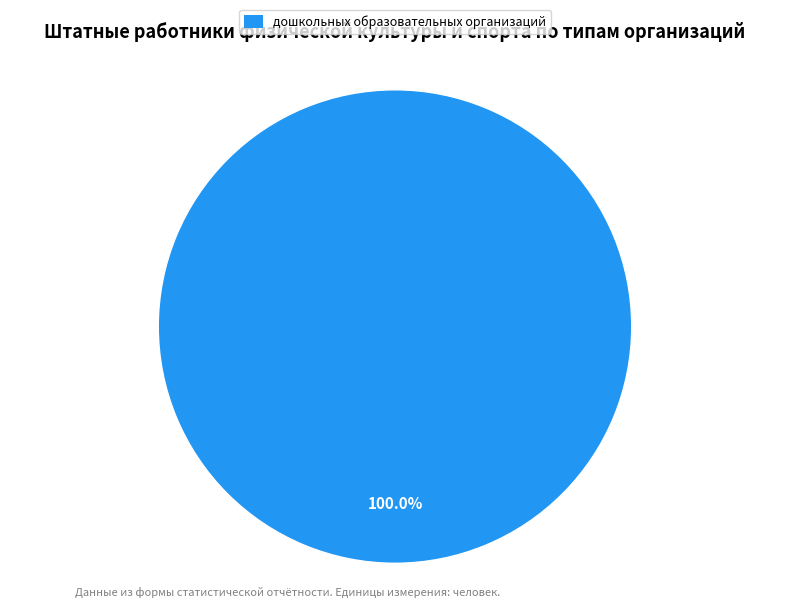

Is there any slice that represents more than half of the pie?

Yes